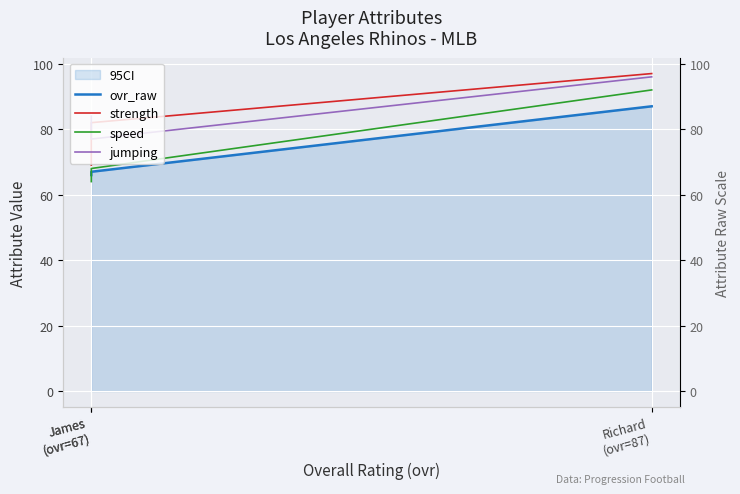

Rank the categories by ovr_raw value from highest to lowest.

Richard
(ovr=87), James
(ovr=67), James
(ovr=67)